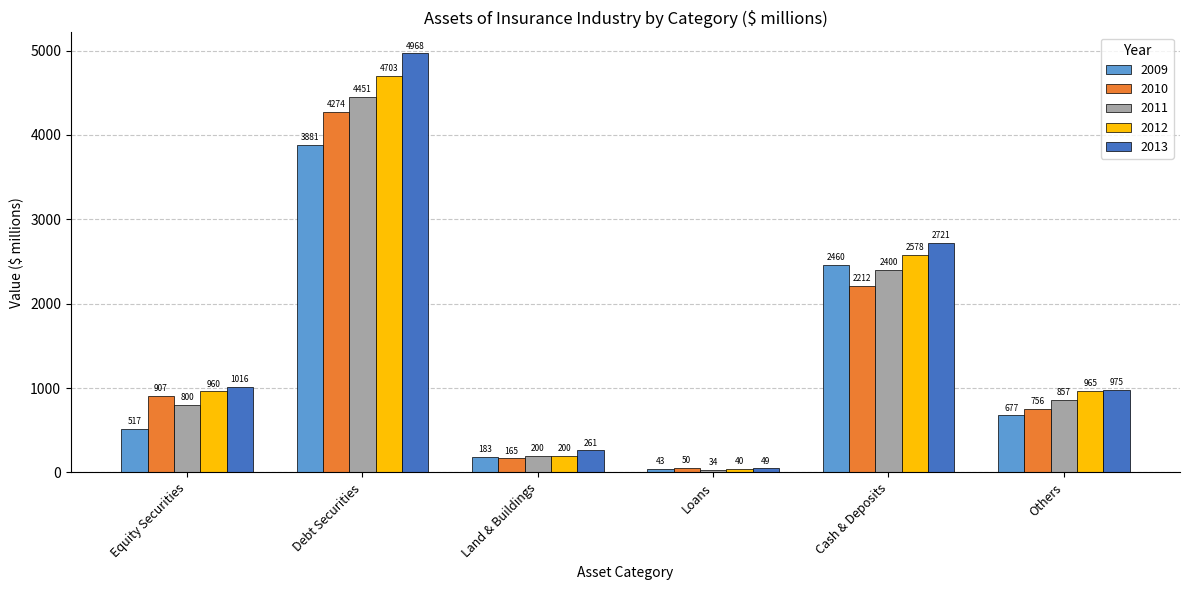

Is it true that 2013 equals 997.4 at Cash & Deposits?

False